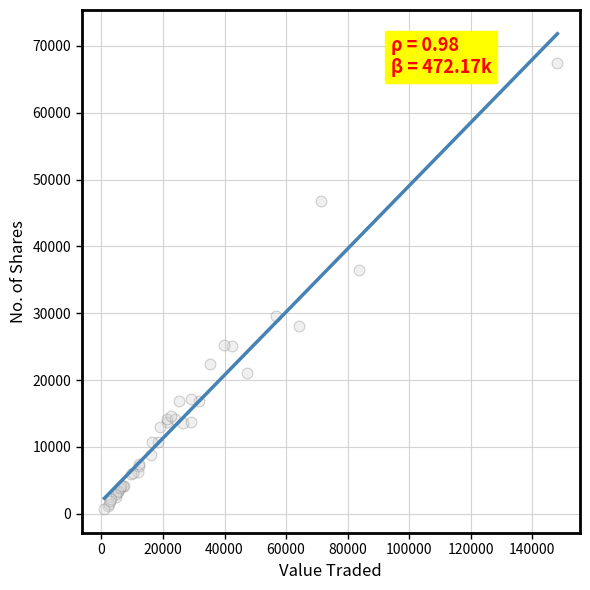

What Y value in the scatter plot is closest to 34076?

36448